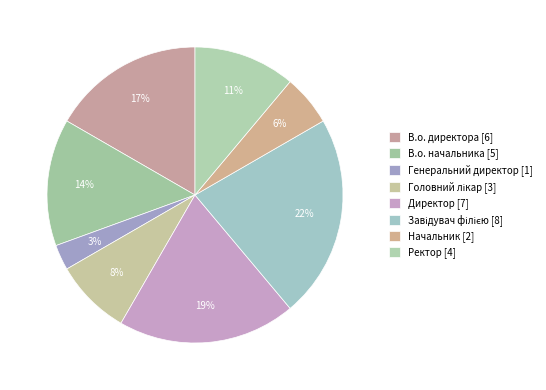

Is there any slice that represents more than half of the pie?

No